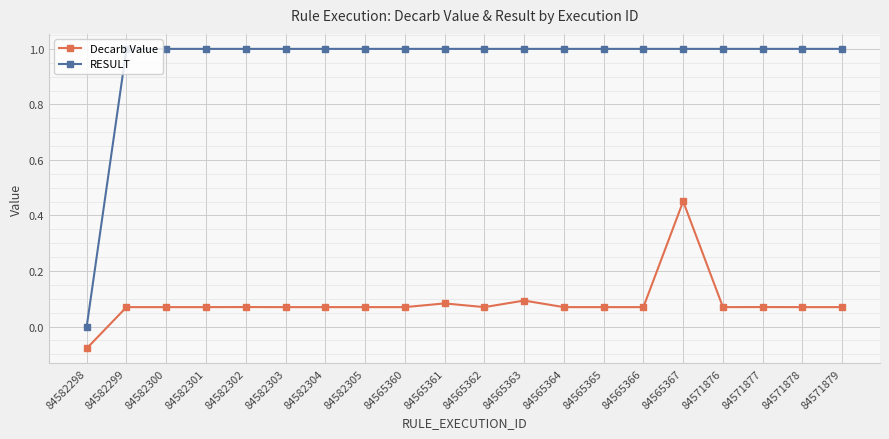

How many negative values does the Decarb Value series have?

1